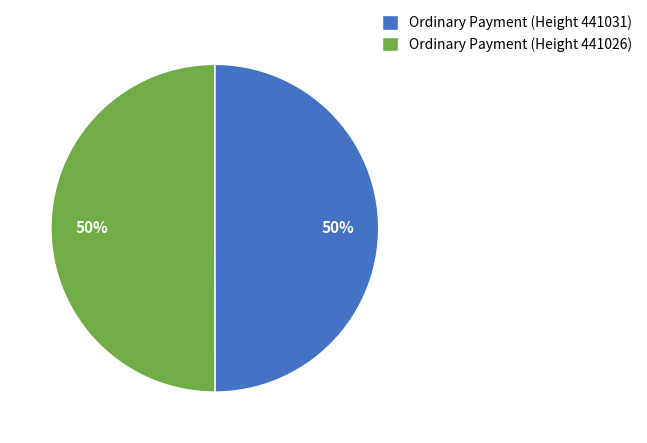

Count the number of slices in the pie.

2